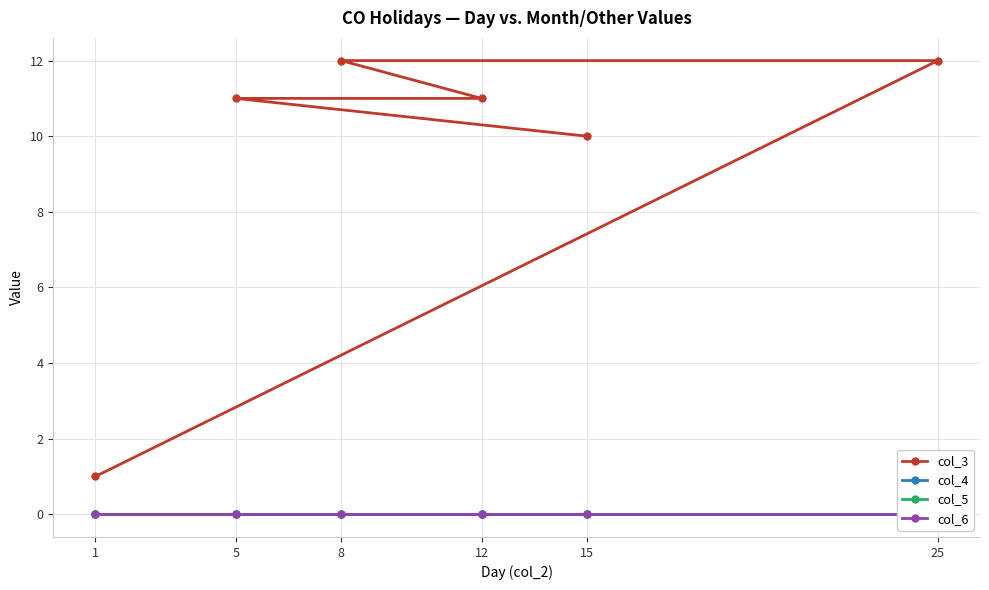

The value of col_3 at 15 is 10. True or false?

True